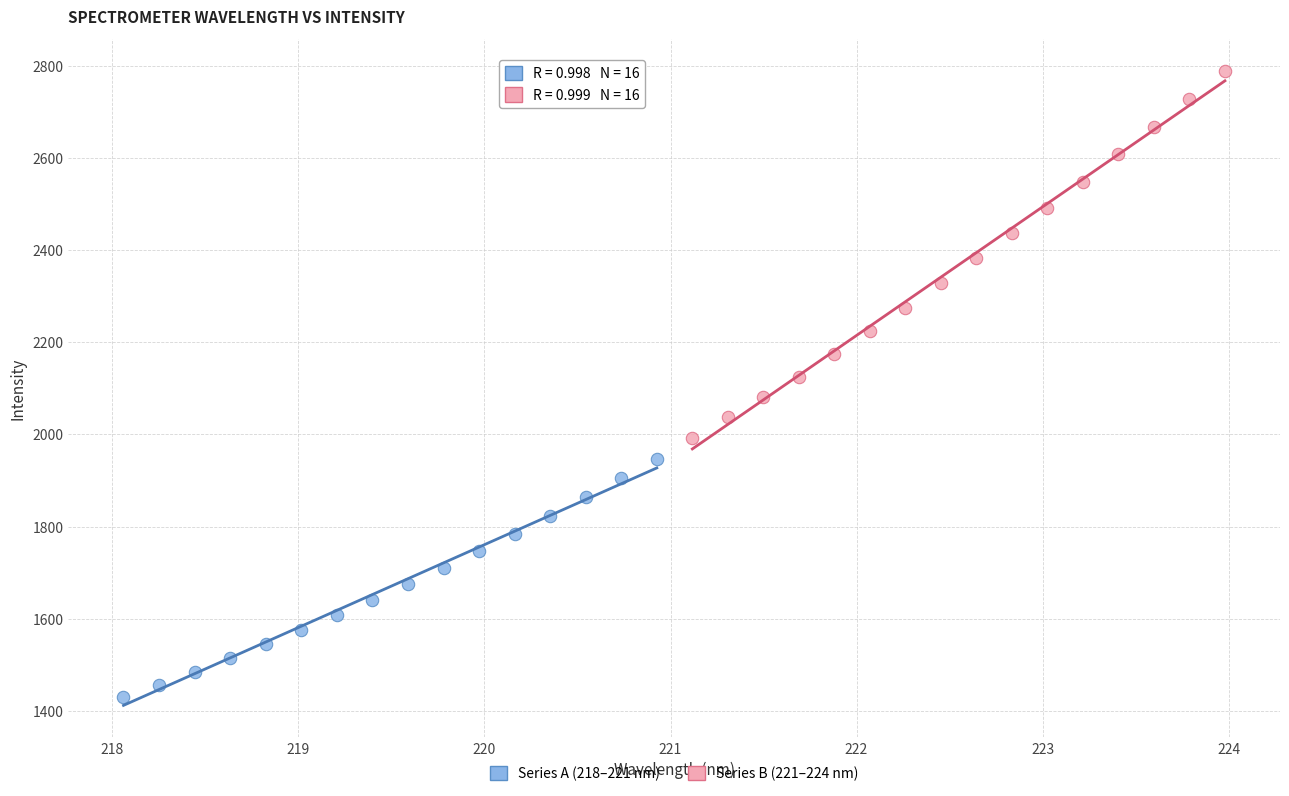

Which series has the widest spread of Y values?

Series B (221–224 nm)